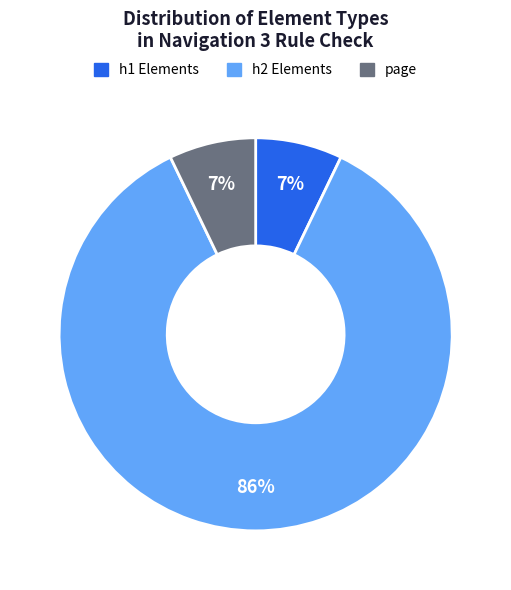

Does any single category account for the majority?

Yes